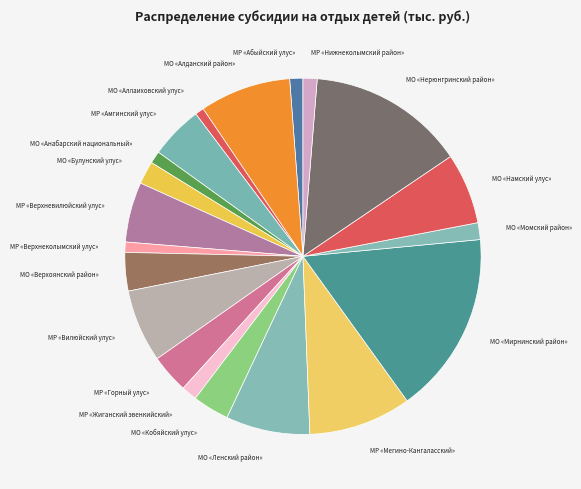

Is it true that МО «Кобяйский улус» is 9% of the pie?

False